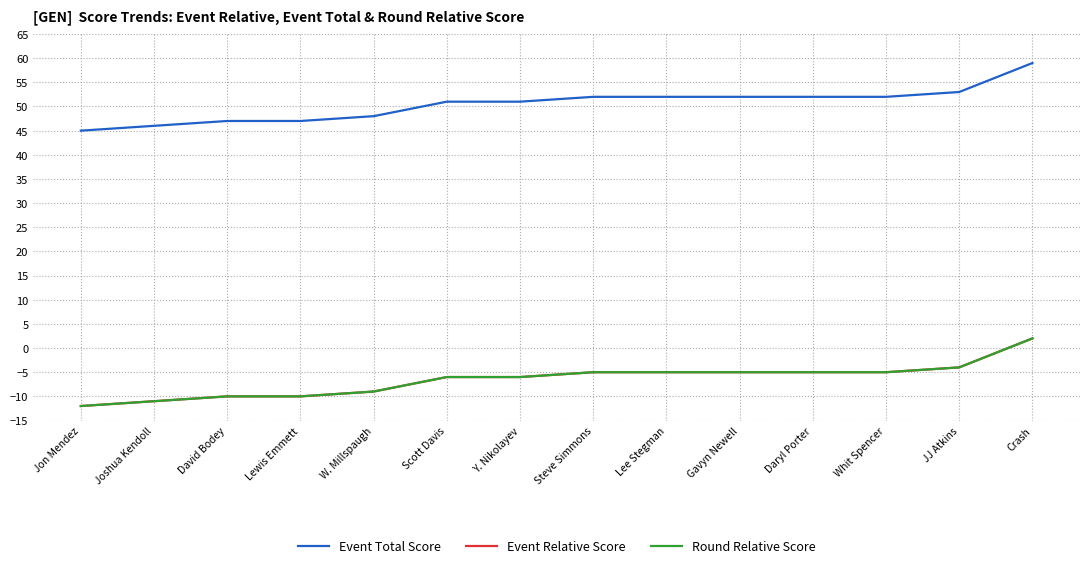

Which category has the highest value in the Event Total Score series?

Crash